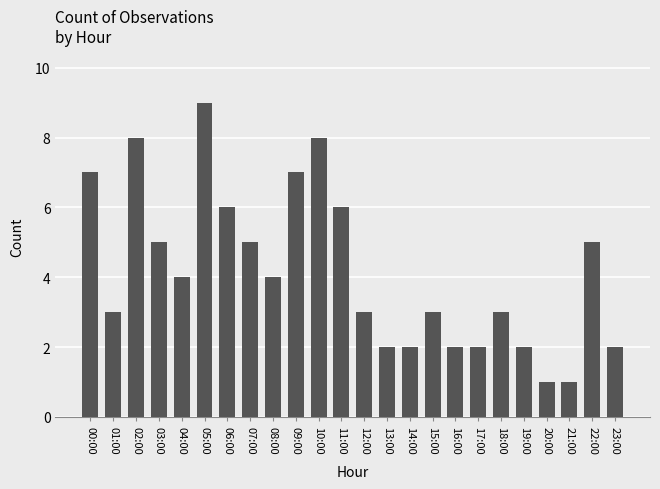

What is the value of the 3rd bar from the left?

8